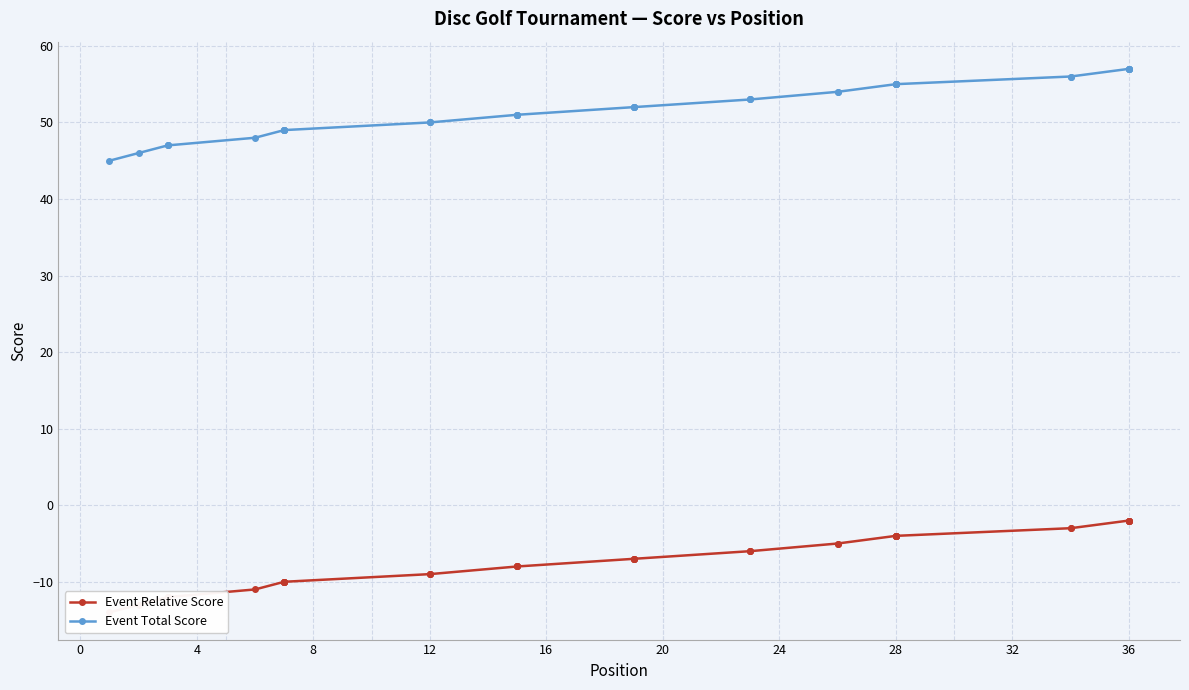

Which series has the largest total across all categories?

Event Total Score